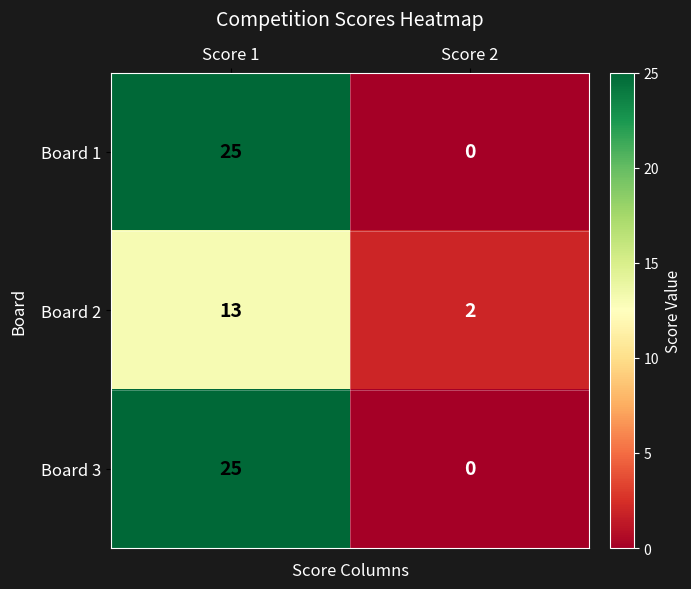

The value of Board 3 at Score 1 is 25. True or false?

True